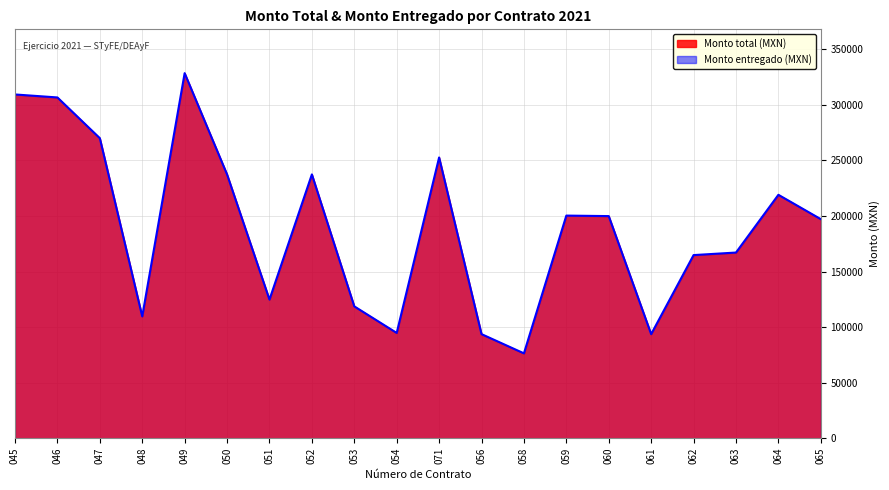

What is the approximate value at 071?

252630.0